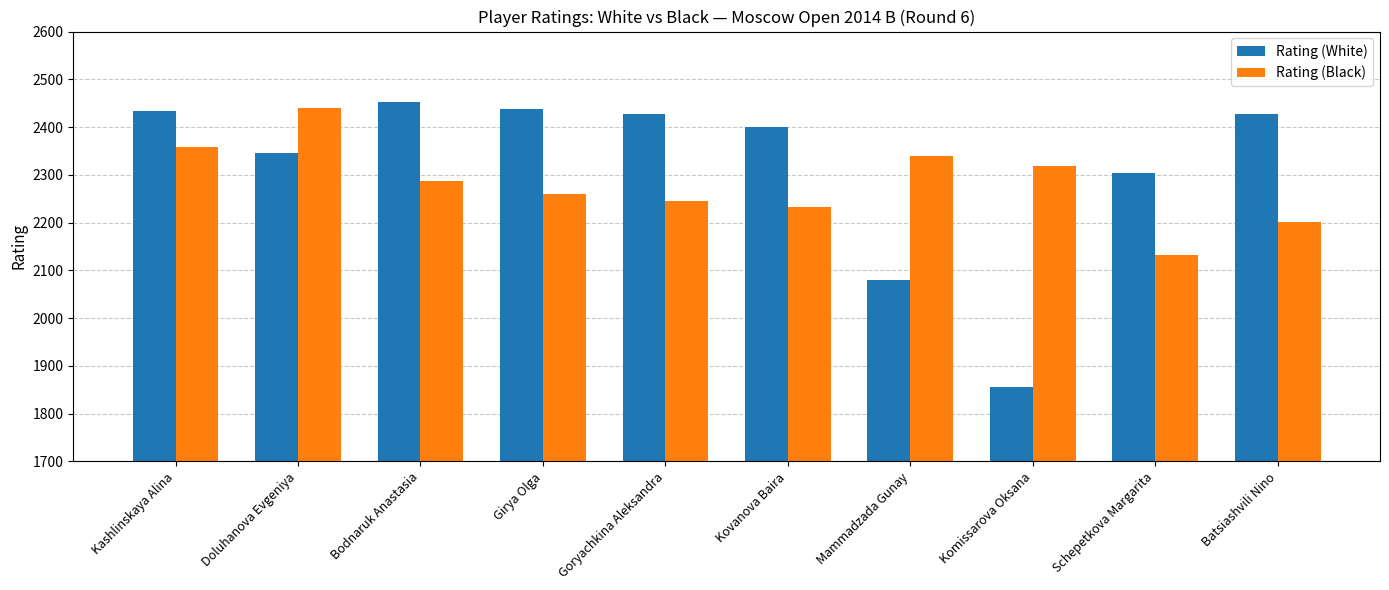

Rank the series at Batsiashvili Nino from lowest to highest value.

Rating (Black), Rating (White)